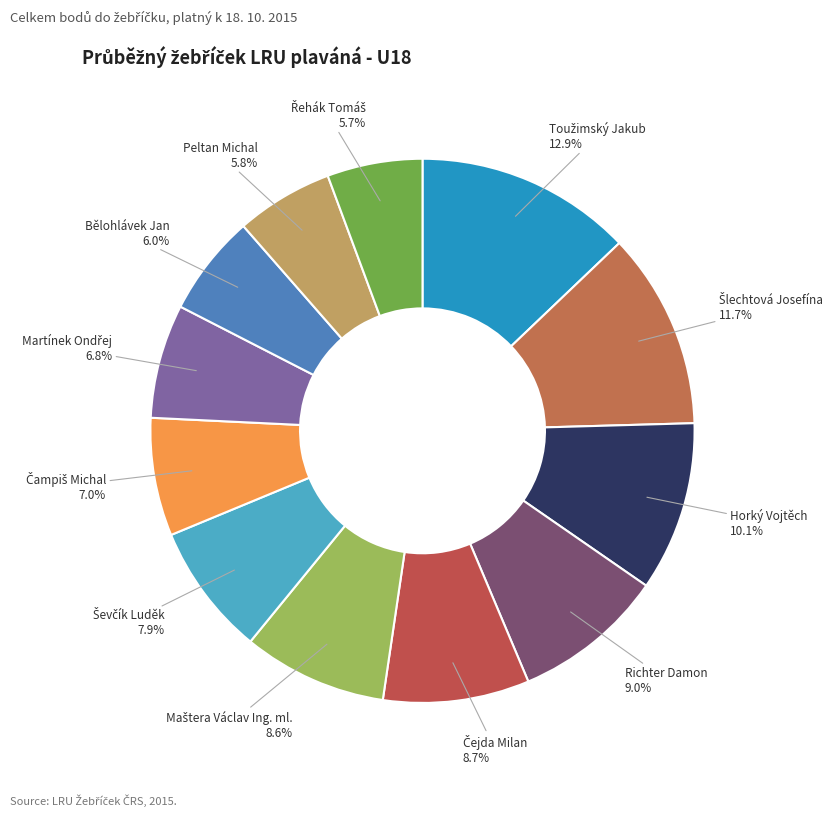

Combined, what portion of the pie is Peltan Michal and Bělohlávek Jan?

11.8%